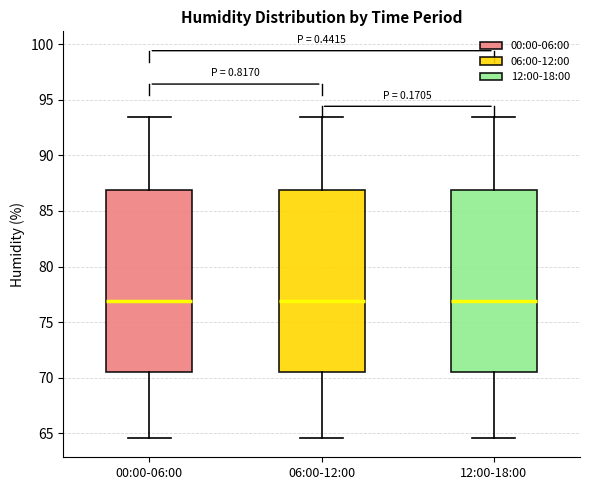

Reading left to right, read every box against the y-axis: the position of its median line, the range the box covers, and the ends of its whiskers. The values are not printed on the chart, so give them approximately, as read against the axis.

00:00-06:00: median 77.0, box 70.5 to 87.0, whiskers 64.5 to 93.5
06:00-12:00: median 77.0, box 70.5 to 87.0, whiskers 64.5 to 93.5
12:00-18:00: median 77.0, box 70.5 to 87.0, whiskers 64.5 to 93.5